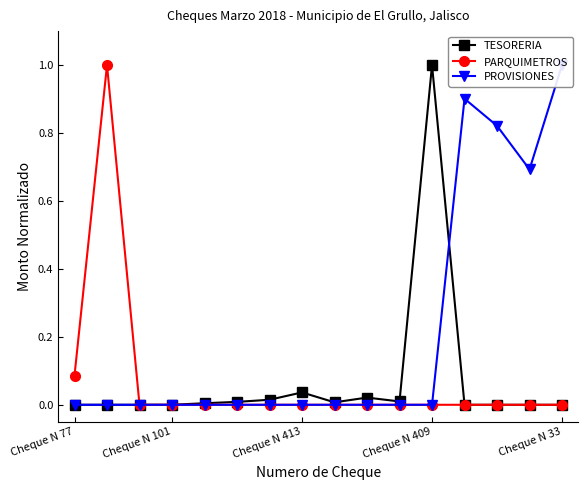

What position from the right is 5?

11